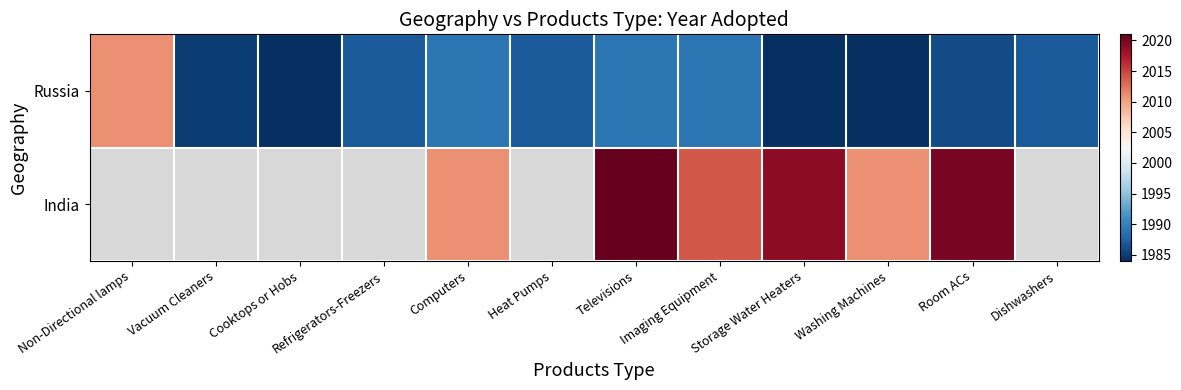

What is the maximum value for Russia?

2011.0